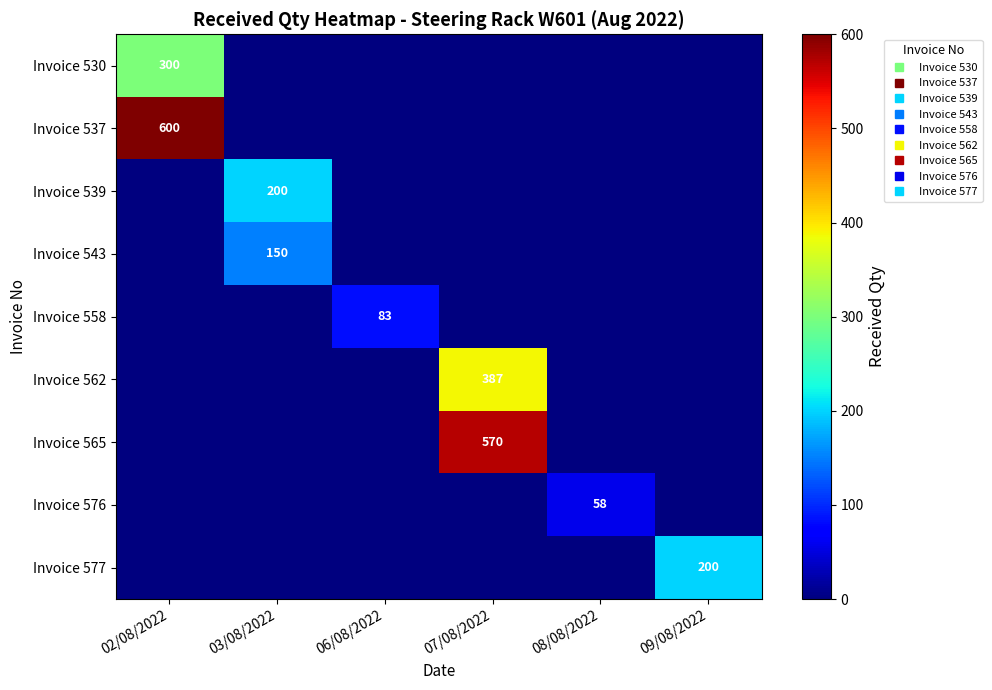

True or false: Invoice 565 has a value of 0 at 02/08/2022.

True